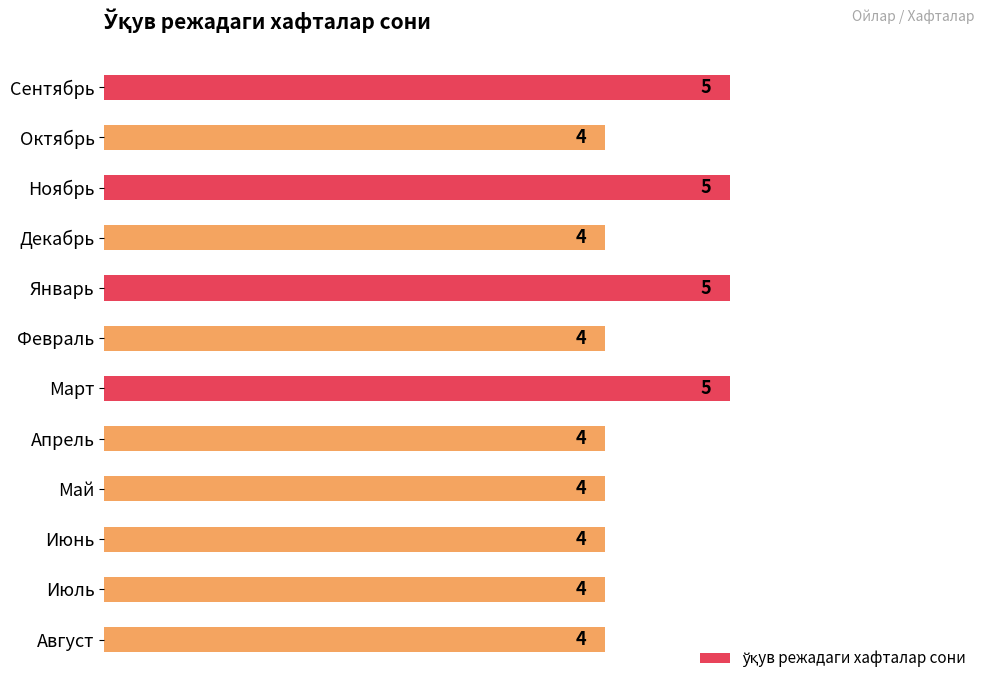

What is the average value?

4